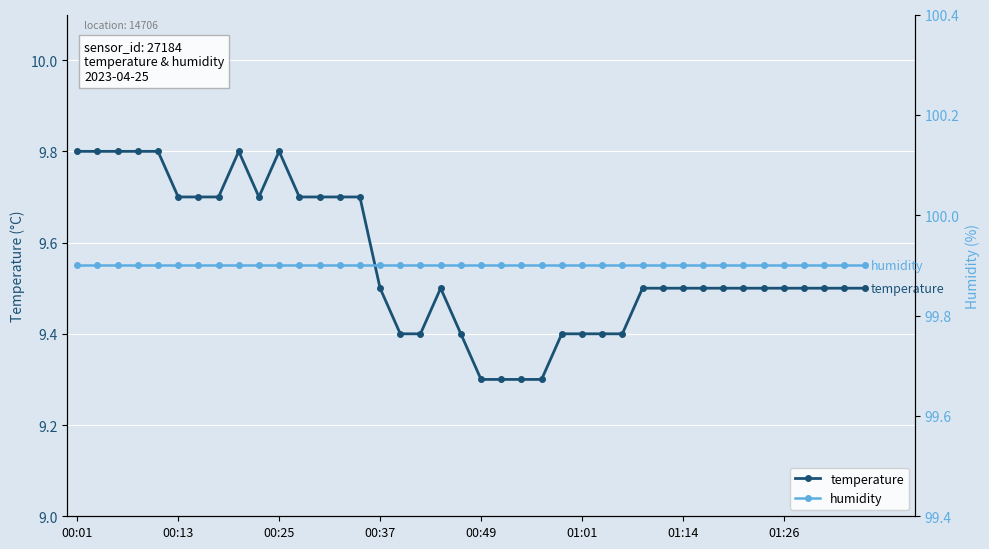

Which series has the largest total across all categories?

humidity